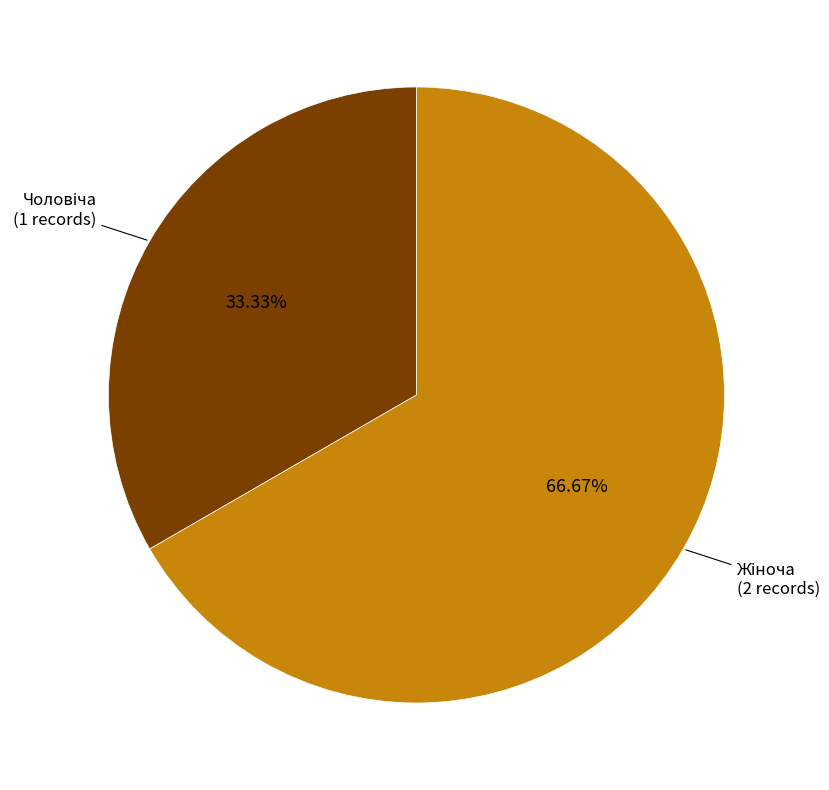

Is there any slice that represents more than half of the pie?

Yes